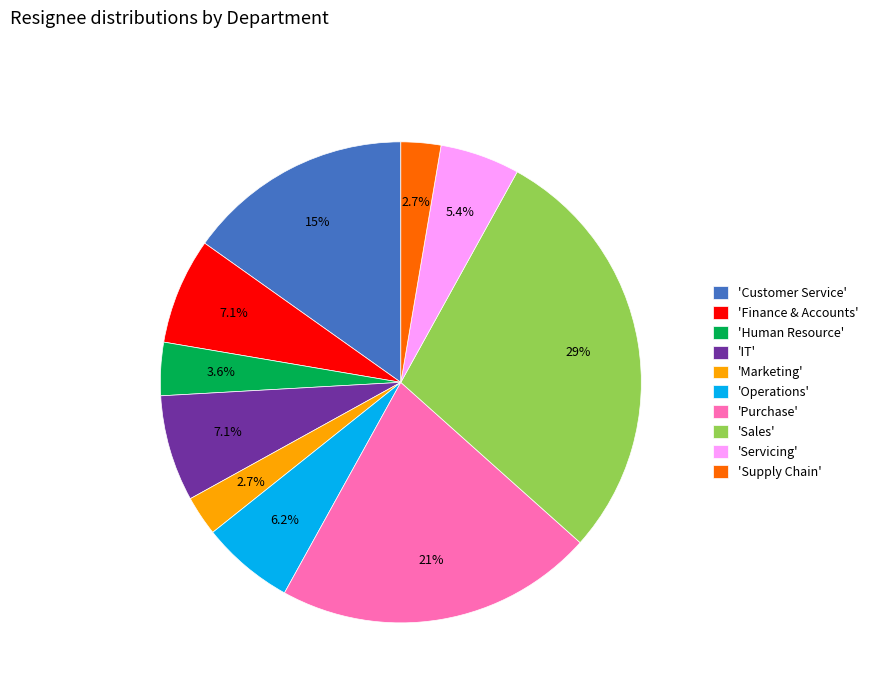

Does any single category account for the majority?

No